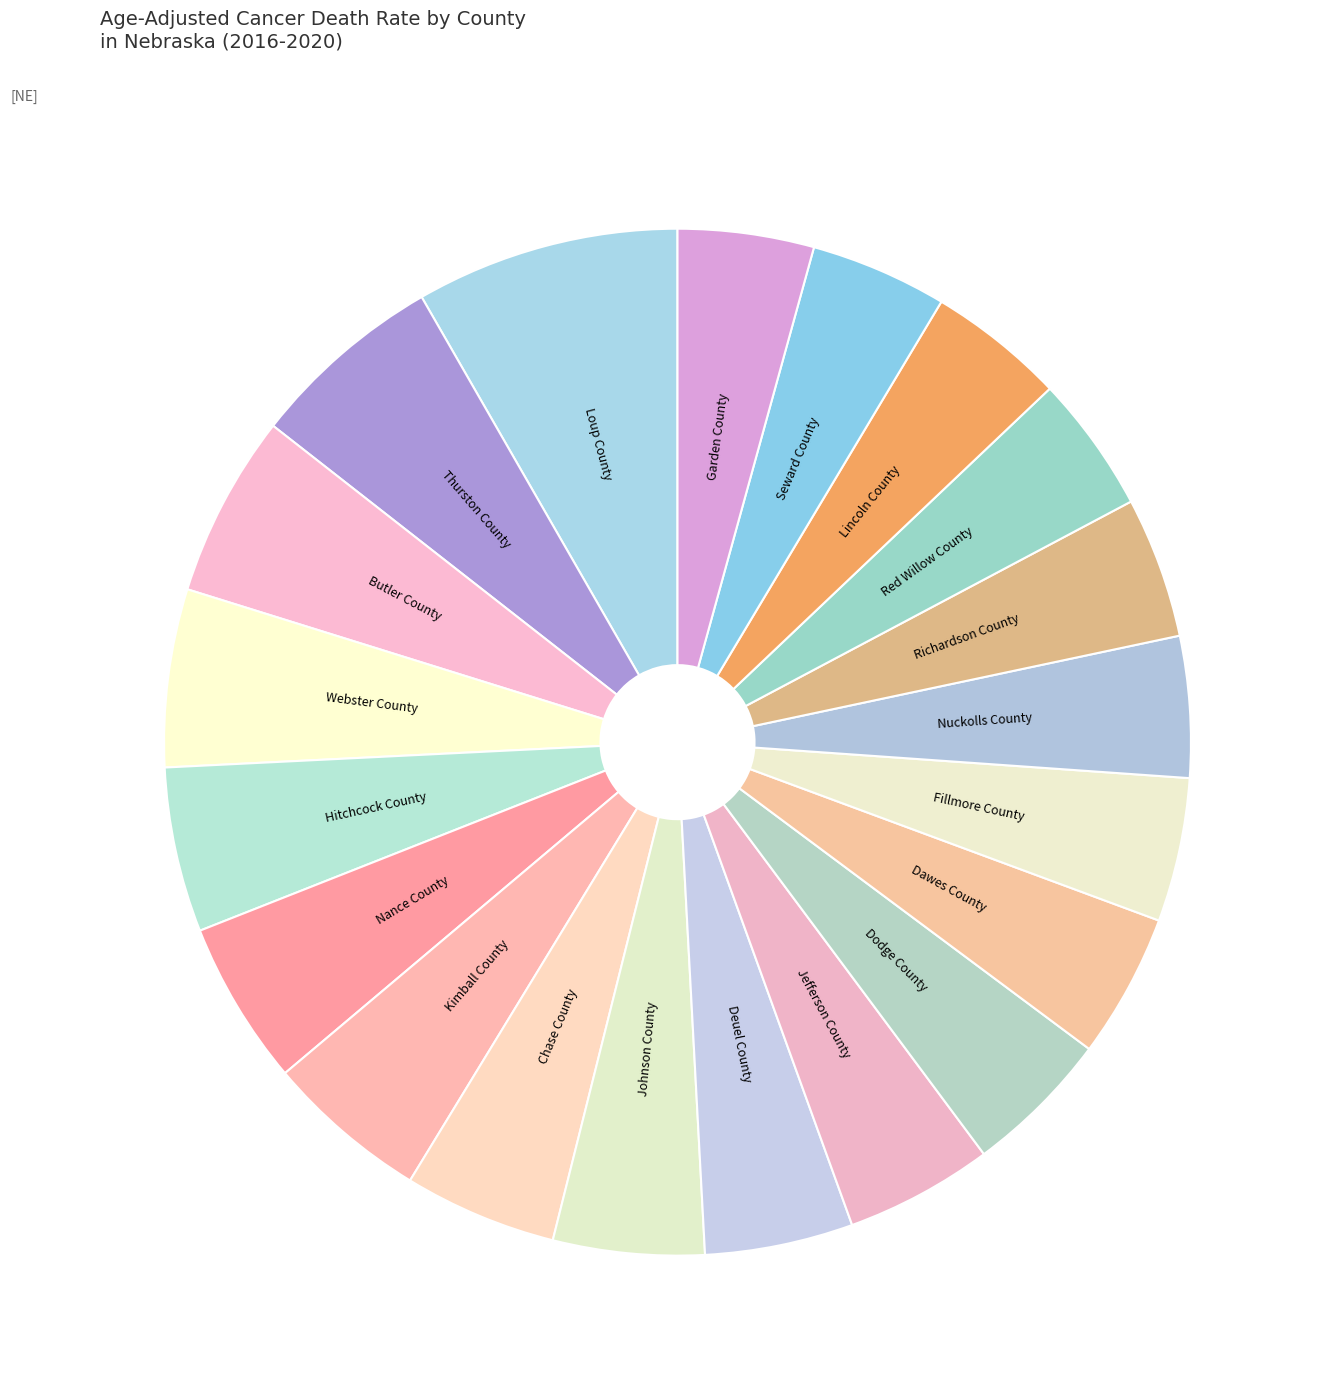

Is there a majority slice in this chart?

No